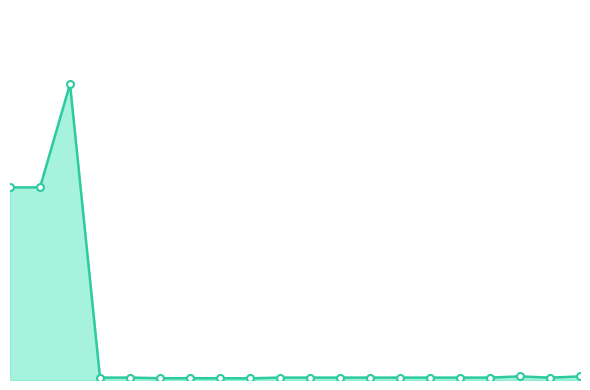

Reading left to right, extract all data points from this chart.

45672.6	45672.6	70181.6	574.5	574.5	429.3	429.3	403.6	403.6	574.5	574.5	574.5	574.5	574.5	574.5	574.5	574.5	854.0	555.1	854.0